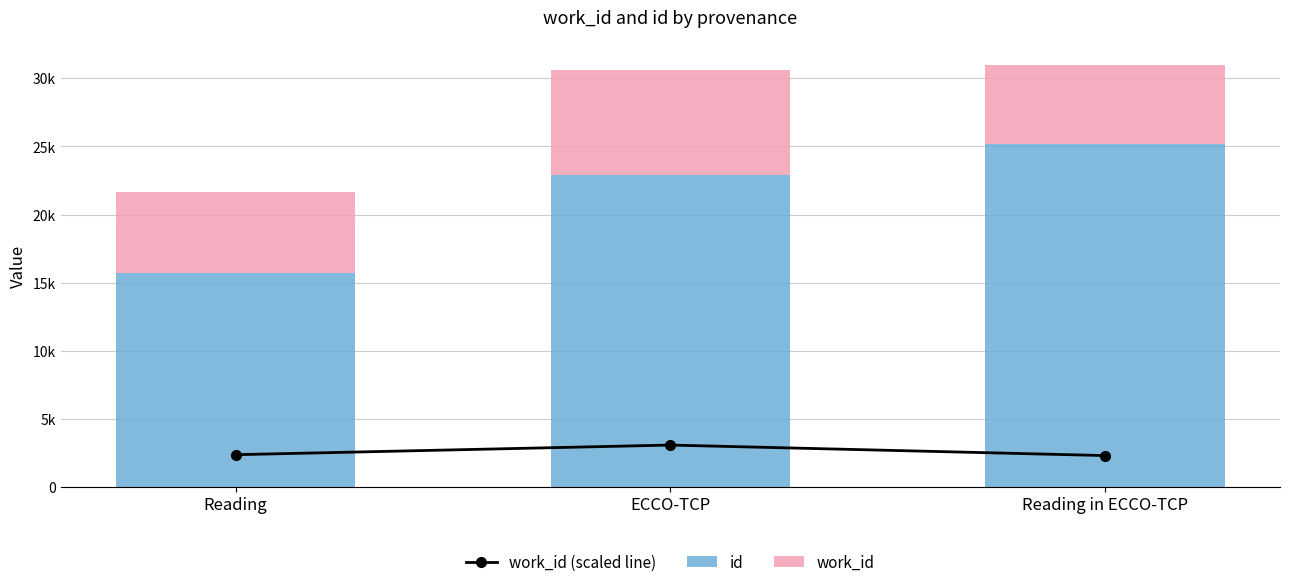

Reading left to right, list all the values displayed in this chart.

work_id (scaled line): 2370.0	3078.0	2306.8
id: 15731.0	22884.0	25190.0
work_id: 5925.0	7695.0	5767.0